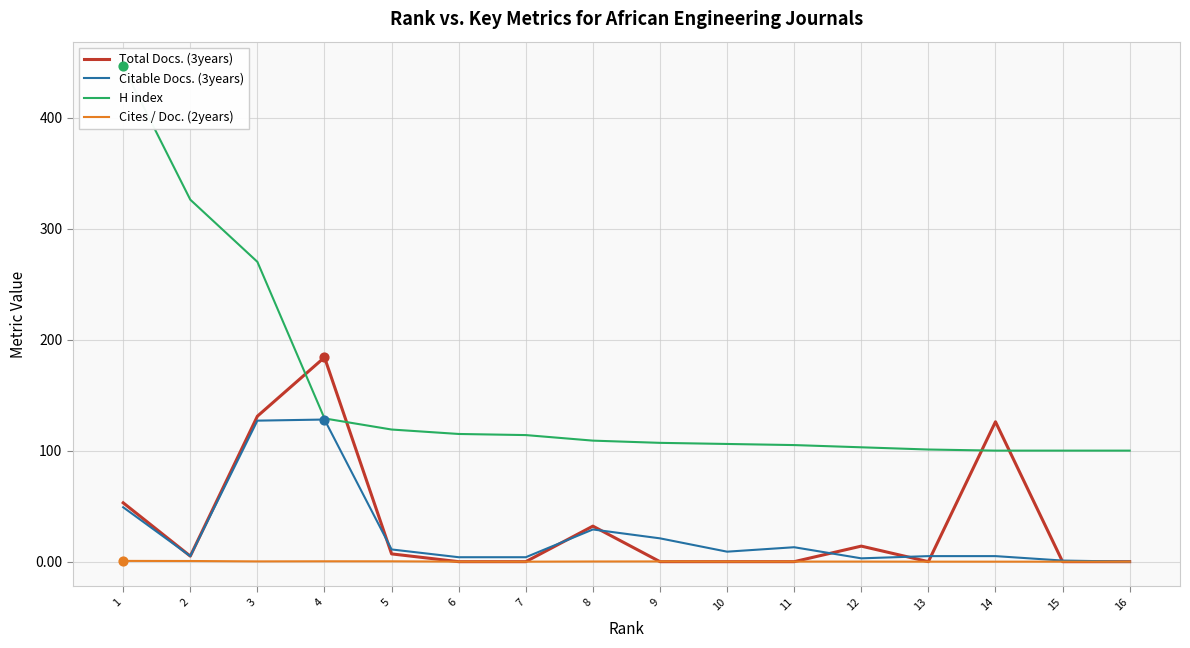

Which series contains the highest Y value?

H index